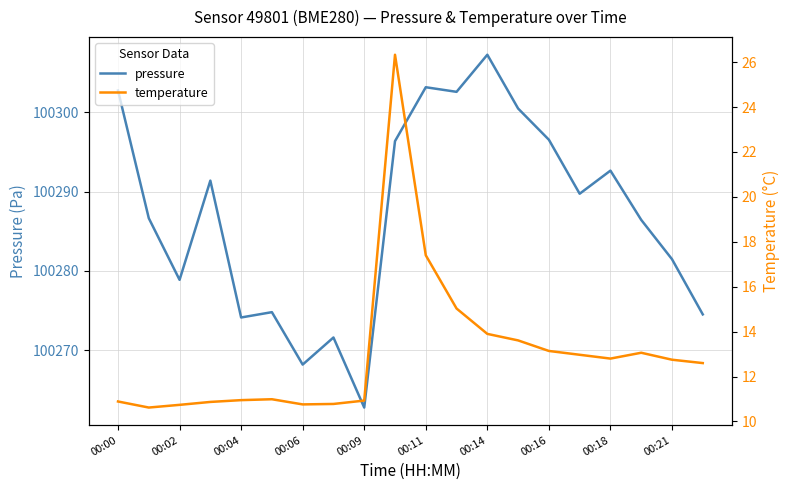

At which label is pressure closest to 100285?

17